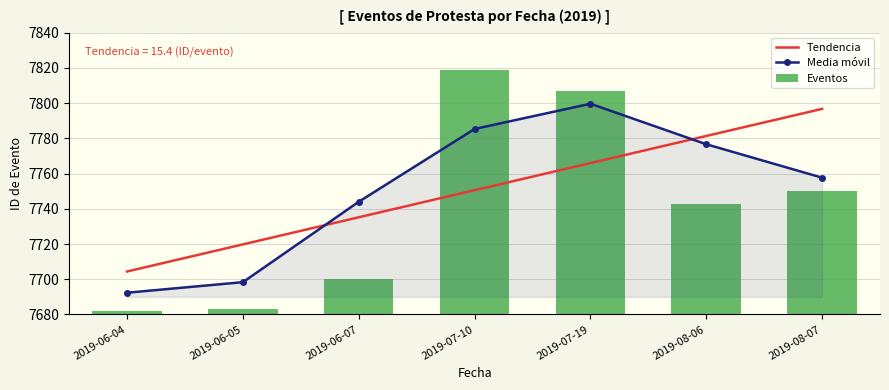

What is the sum of all values?

54254